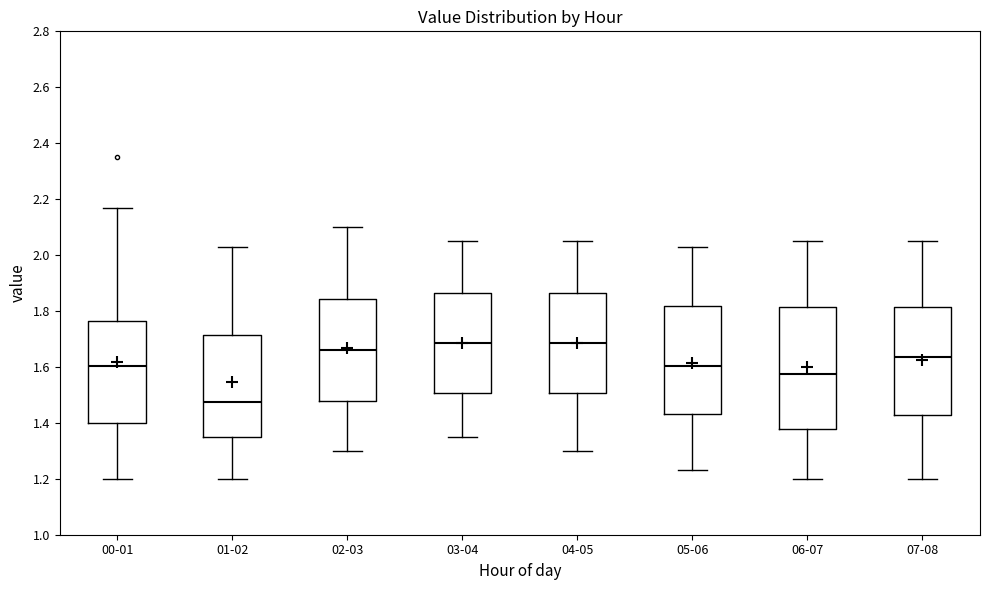

Reading left to right, read every box against the y-axis: the position of its median line, the range the box covers, and the ends of its whiskers. The values are not printed on the chart, so give them approximately, as read against the axis.

00-01: median 1.60, box 1.40 to 1.76, whiskers 1.20 to 2.18
01-02: median 1.48, box 1.36 to 1.72, whiskers 1.20 to 2.04
02-03: median 1.66, box 1.48 to 1.84, whiskers 1.30 to 2.10
03-04: median 1.68, box 1.50 to 1.86, whiskers 1.36 to 2.06
04-05: median 1.68, box 1.50 to 1.86, whiskers 1.30 to 2.06
05-06: median 1.60, box 1.44 to 1.82, whiskers 1.24 to 2.04
06-07: median 1.58, box 1.38 to 1.82, whiskers 1.20 to 2.06
07-08: median 1.64, box 1.42 to 1.82, whiskers 1.20 to 2.06